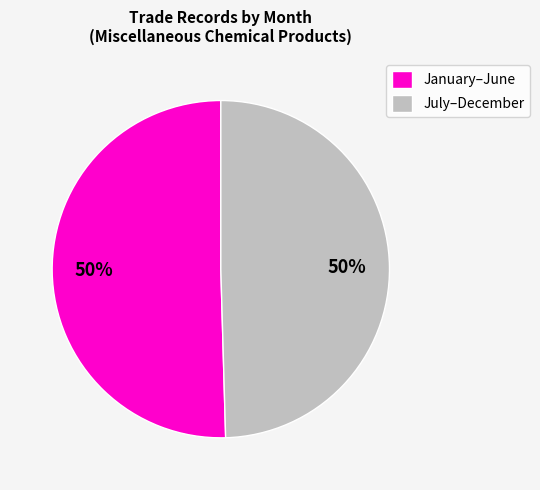

Is the sum of July–December and January–June greater than half?

Yes